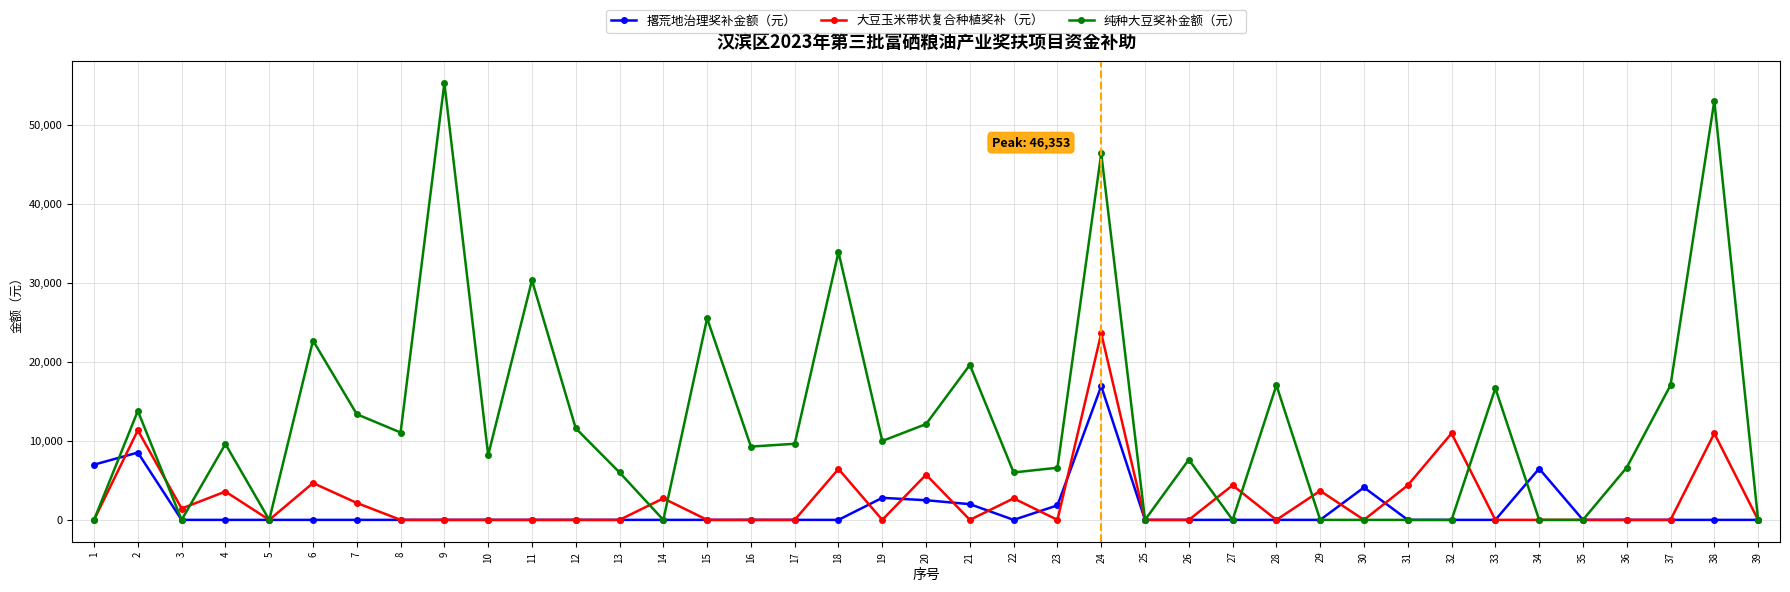

What are all the series names shown in the legend?

撂荒地治理奖补金额（元）, 大豆玉米带状复合种植奖补（元）, 纯种大豆奖补金额（元）